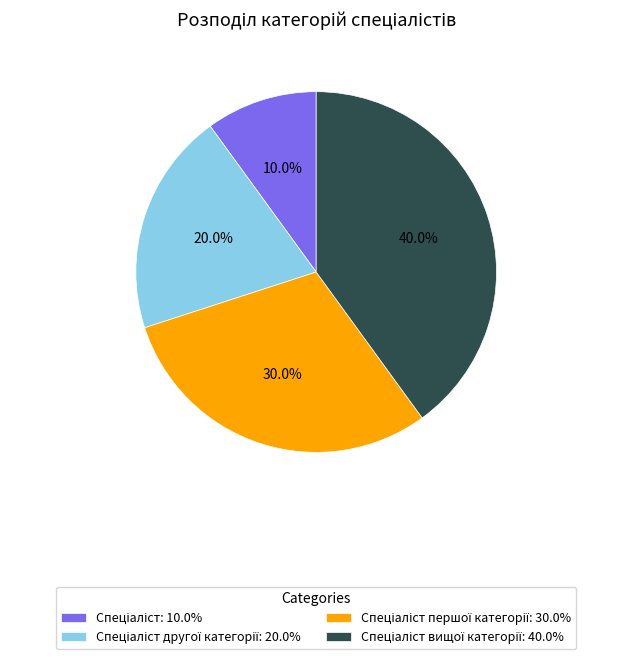

Does any single category account for the majority?

No